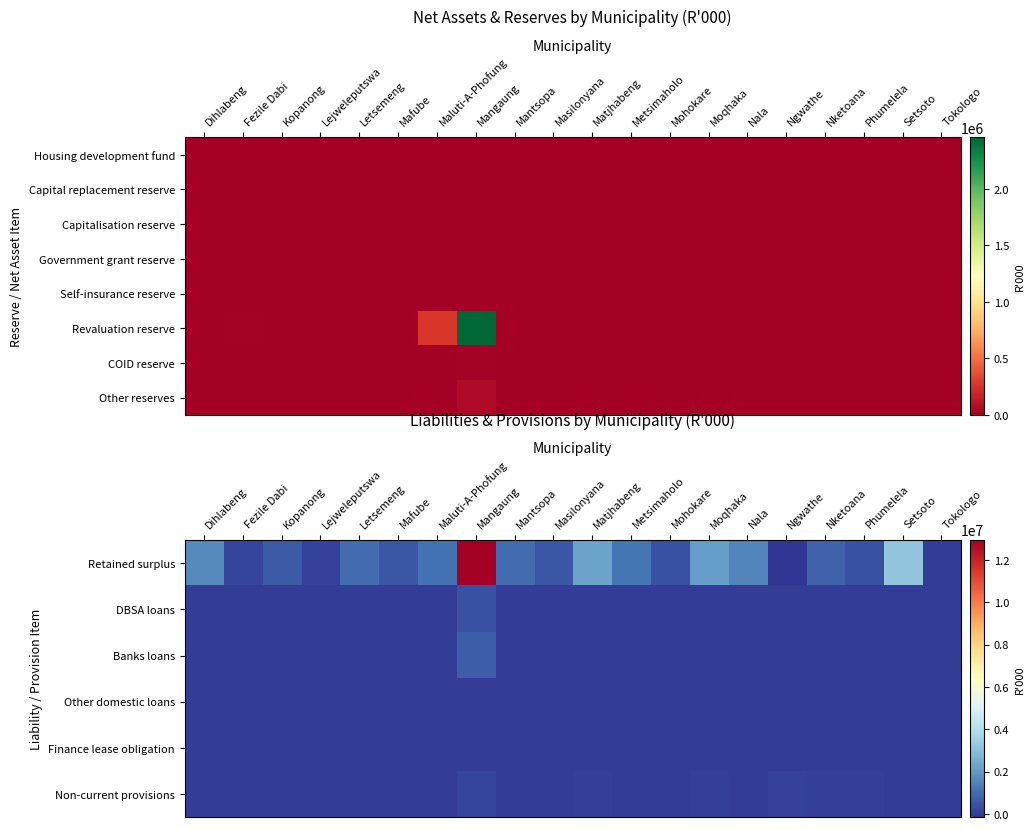

At how many categories does at least one series exceed 10610631?

1